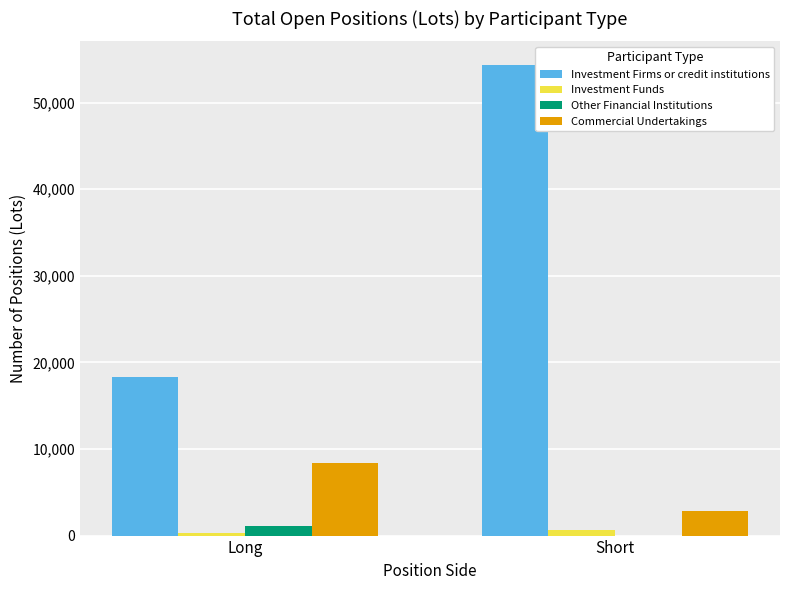

Reading left to right, list all the values displayed in this chart.

Investment Firms or credit institutions: 18258.0	54358.0
Investment Funds: 337.0	669.0
Other Financial Institutions: 1143.0	0.0
Commercial Undertakings: 8408.0	2818.0